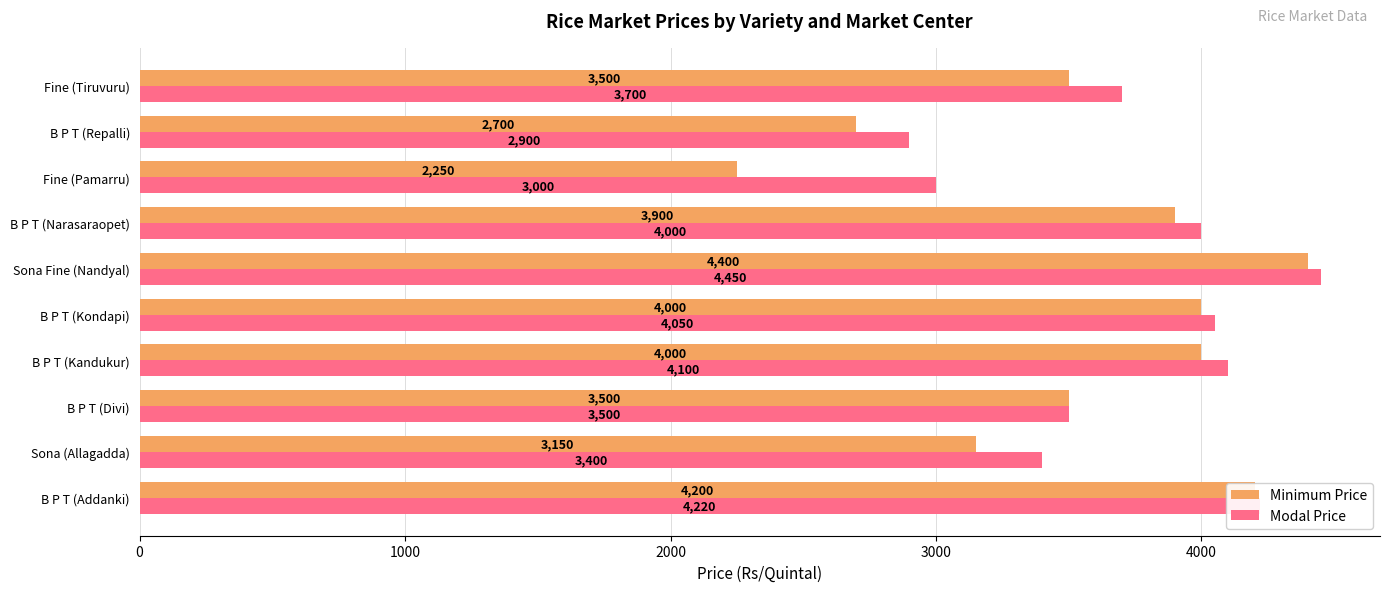

What is the total value across all series at Fine (Pamarru)?

5250